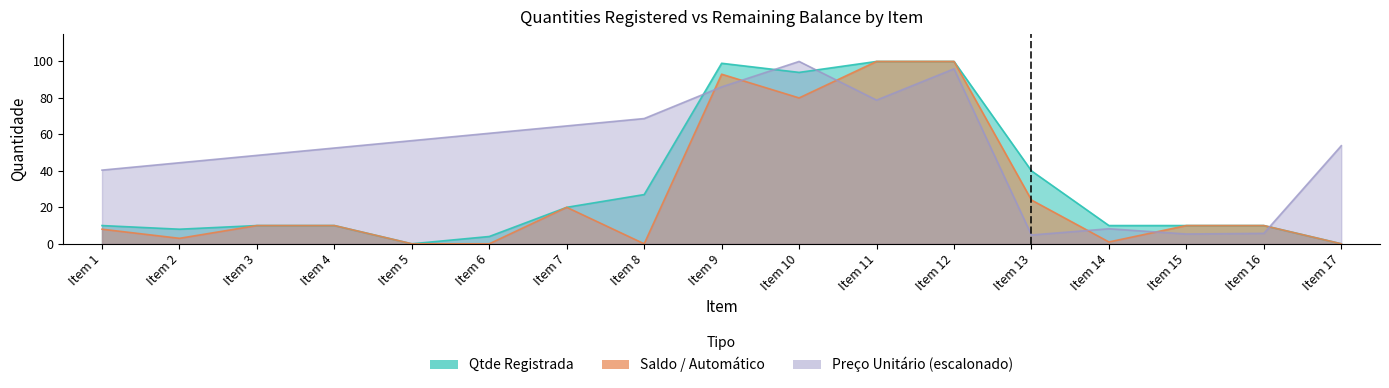

How many positive values does the Qtde Registrada series have?

15